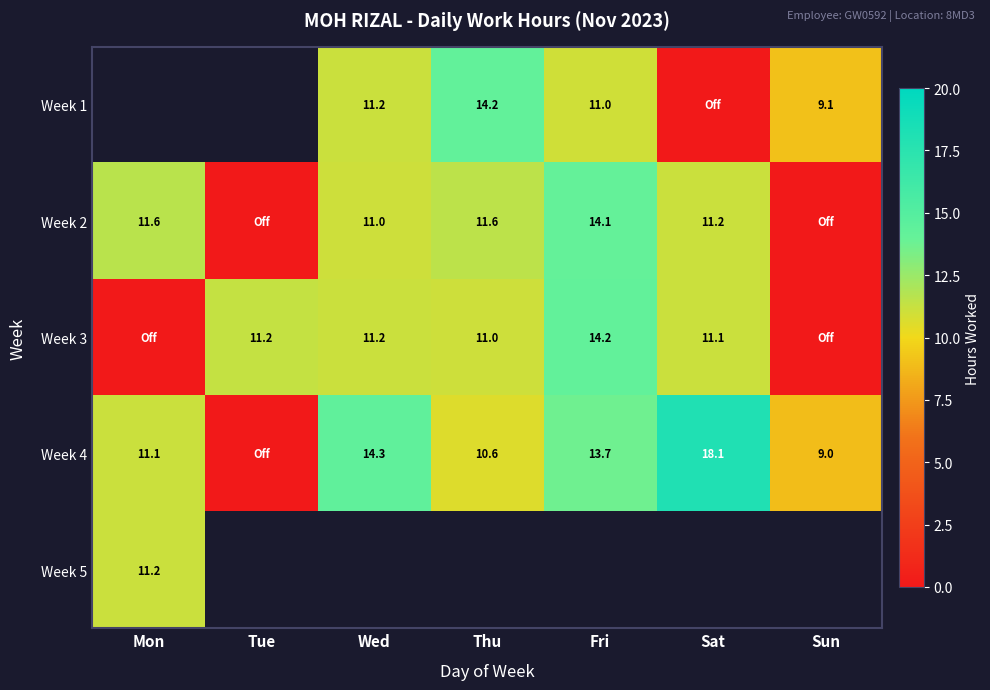

How many Week 1 values are between 11 and 12?

2